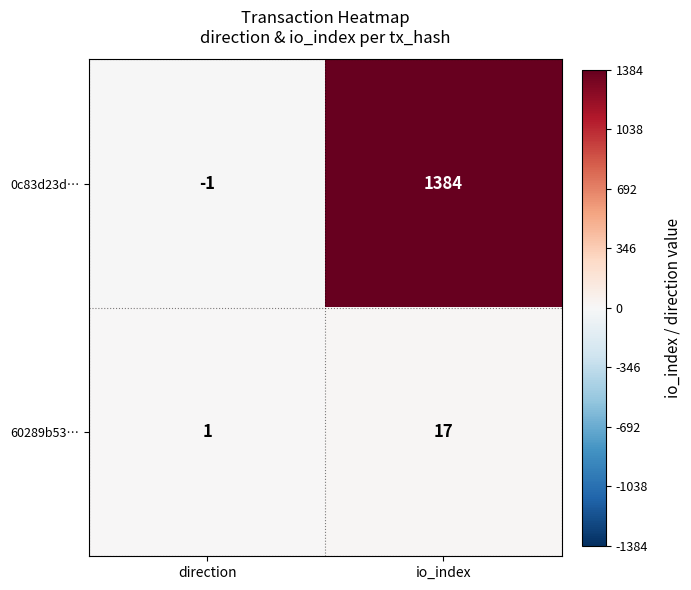

What is the total value across all series at io_index?

1401